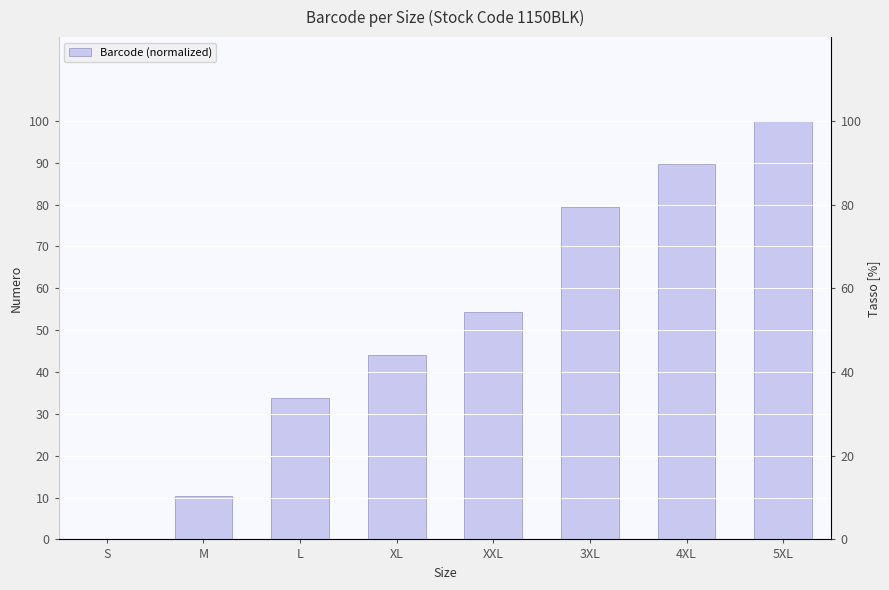

True or false: the data shows 119.7 at 4XL.

False